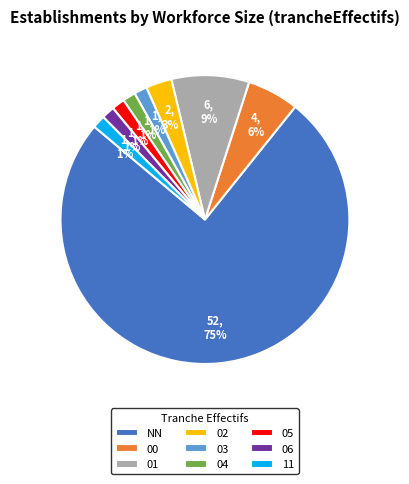

To the nearest percent, what is the average slice percentage?

11%